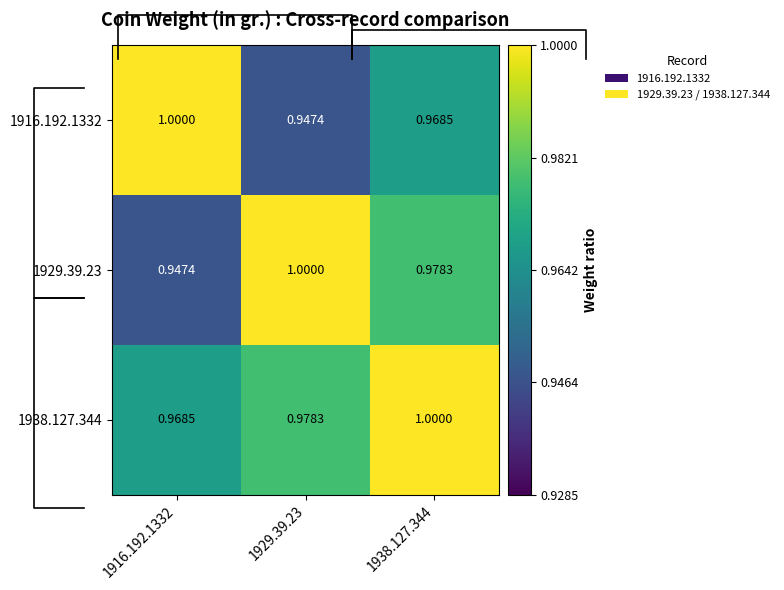

List the labels in order of 1929.39.23 value, largest first.

1929.39.23, 1938.127.344, 1916.192.1332